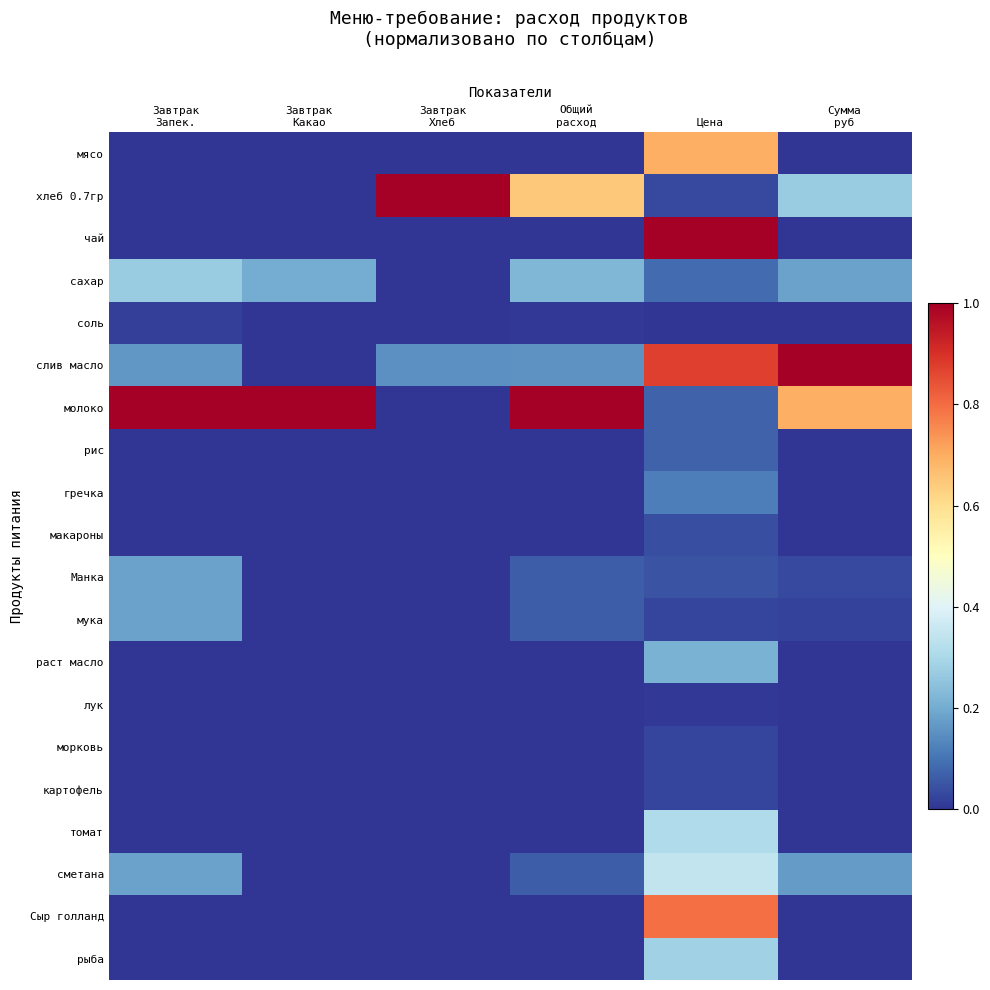

How many categories are shown in the chart?

6